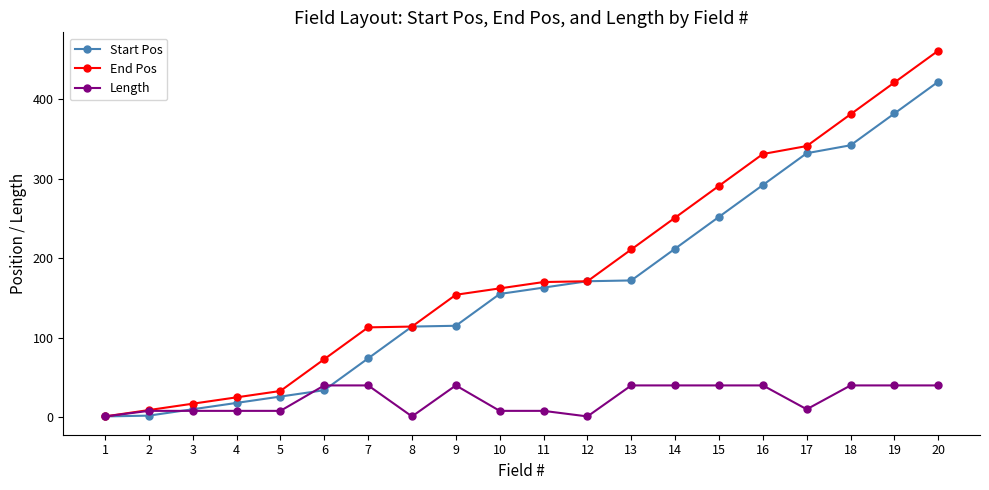

Which series changed the most between 5 and 14?

End Pos